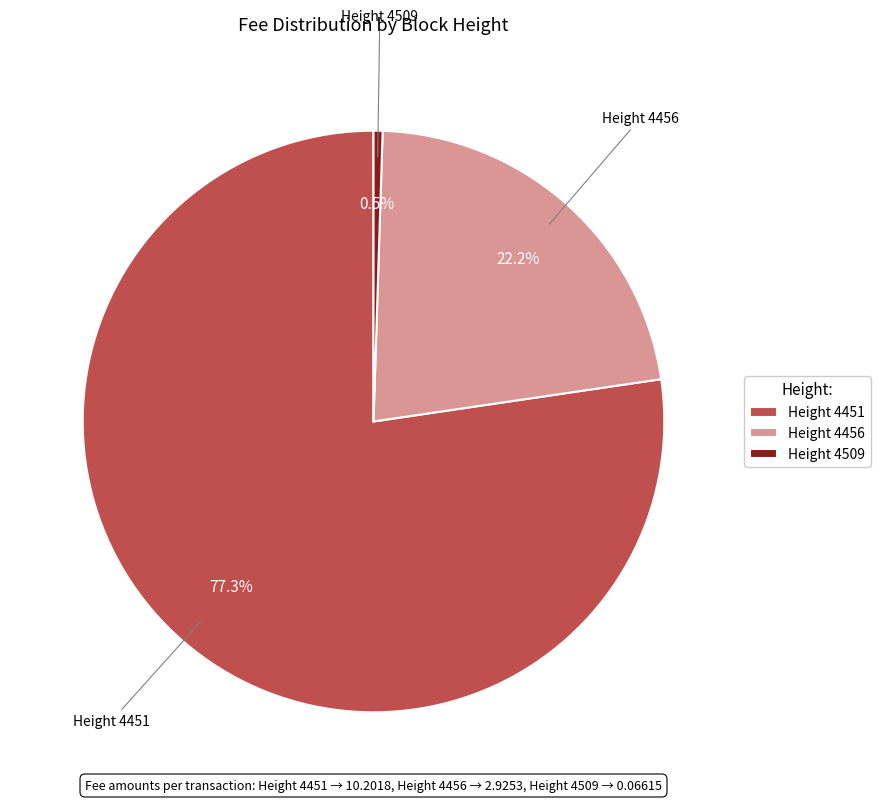

Rank the categories by value from lowest to highest.

Height 4509, Height 4456, Height 4451